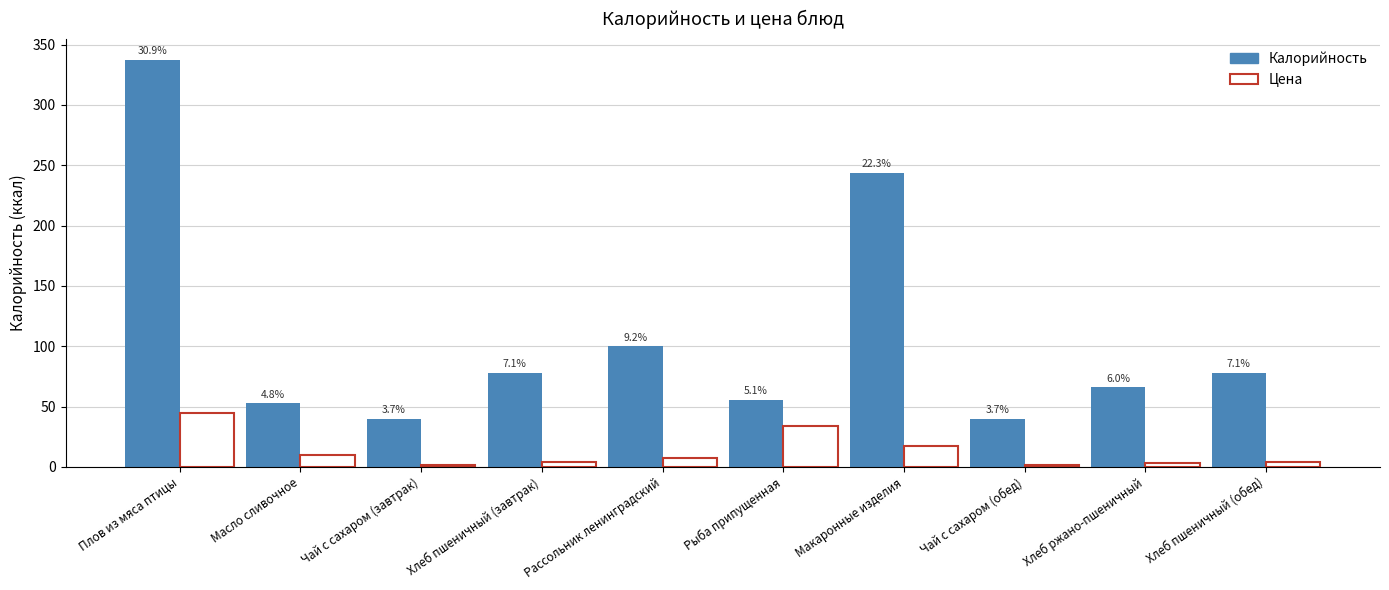

Which category has the highest value in the Калорийность series?

Плов из мяса птицы